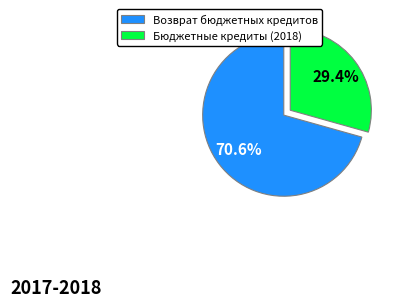

Count the number of slices in the pie.

2